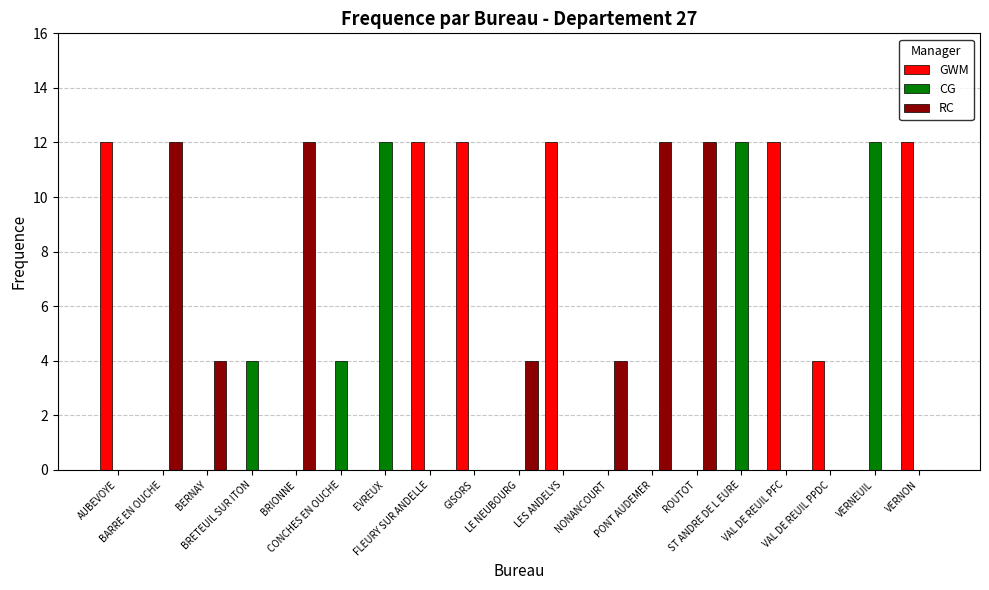

What is the greatest value displayed?

12